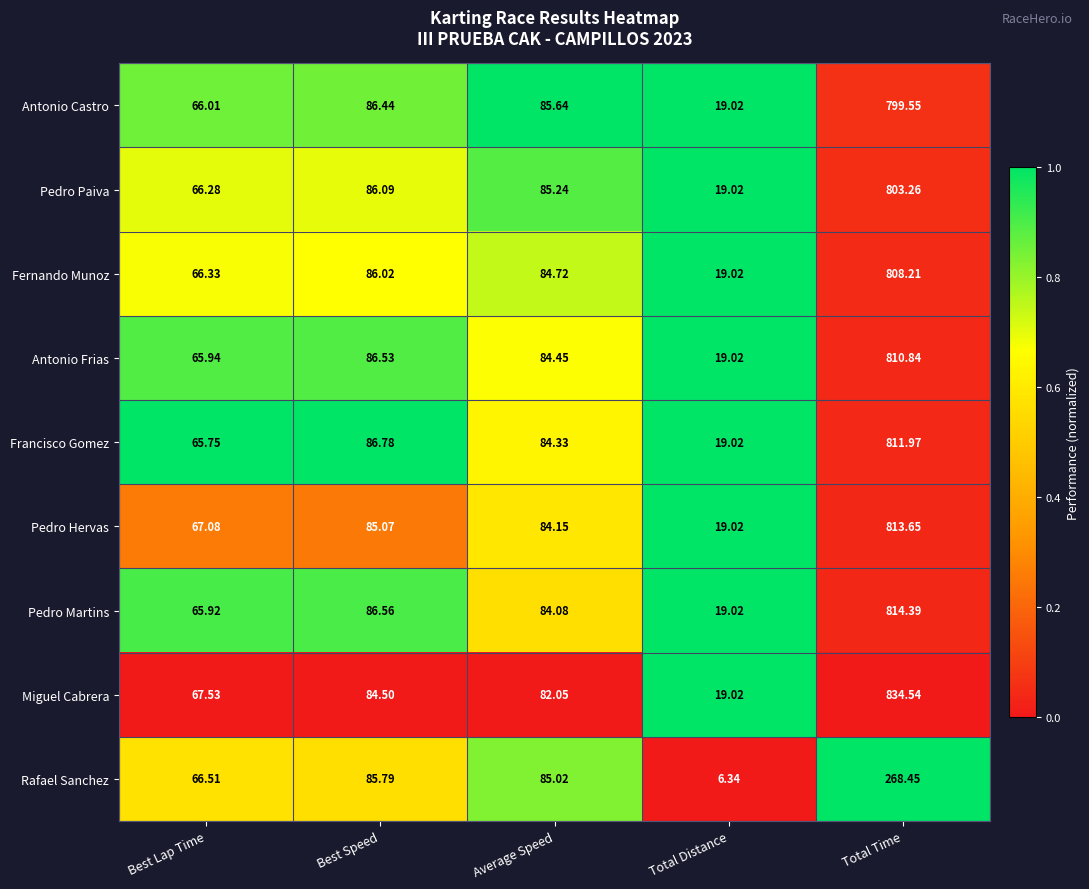

Which category has the lowest value in the Pedro Hervas series?

Total Distance